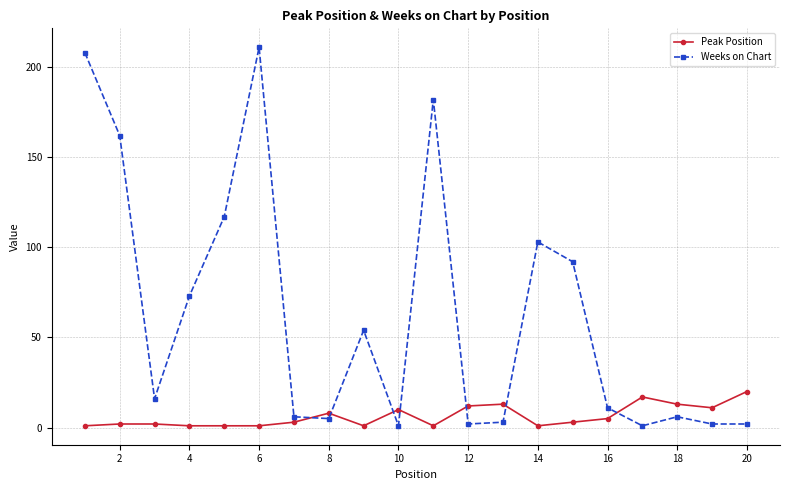

Rank the series by their maximum value, from lowest to highest.

Peak Position, Weeks on Chart